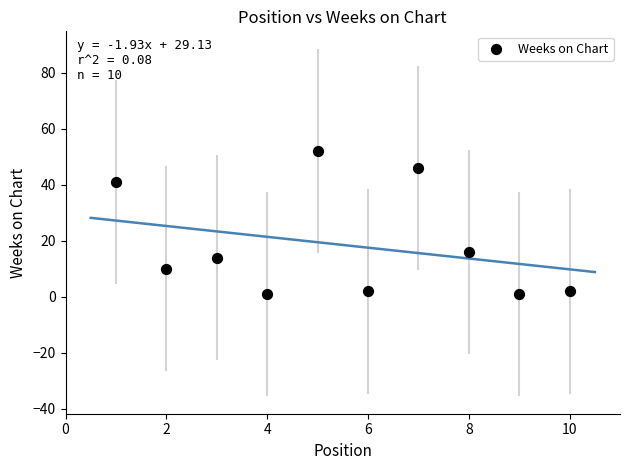

What is the range of X values (max minus min)?

9